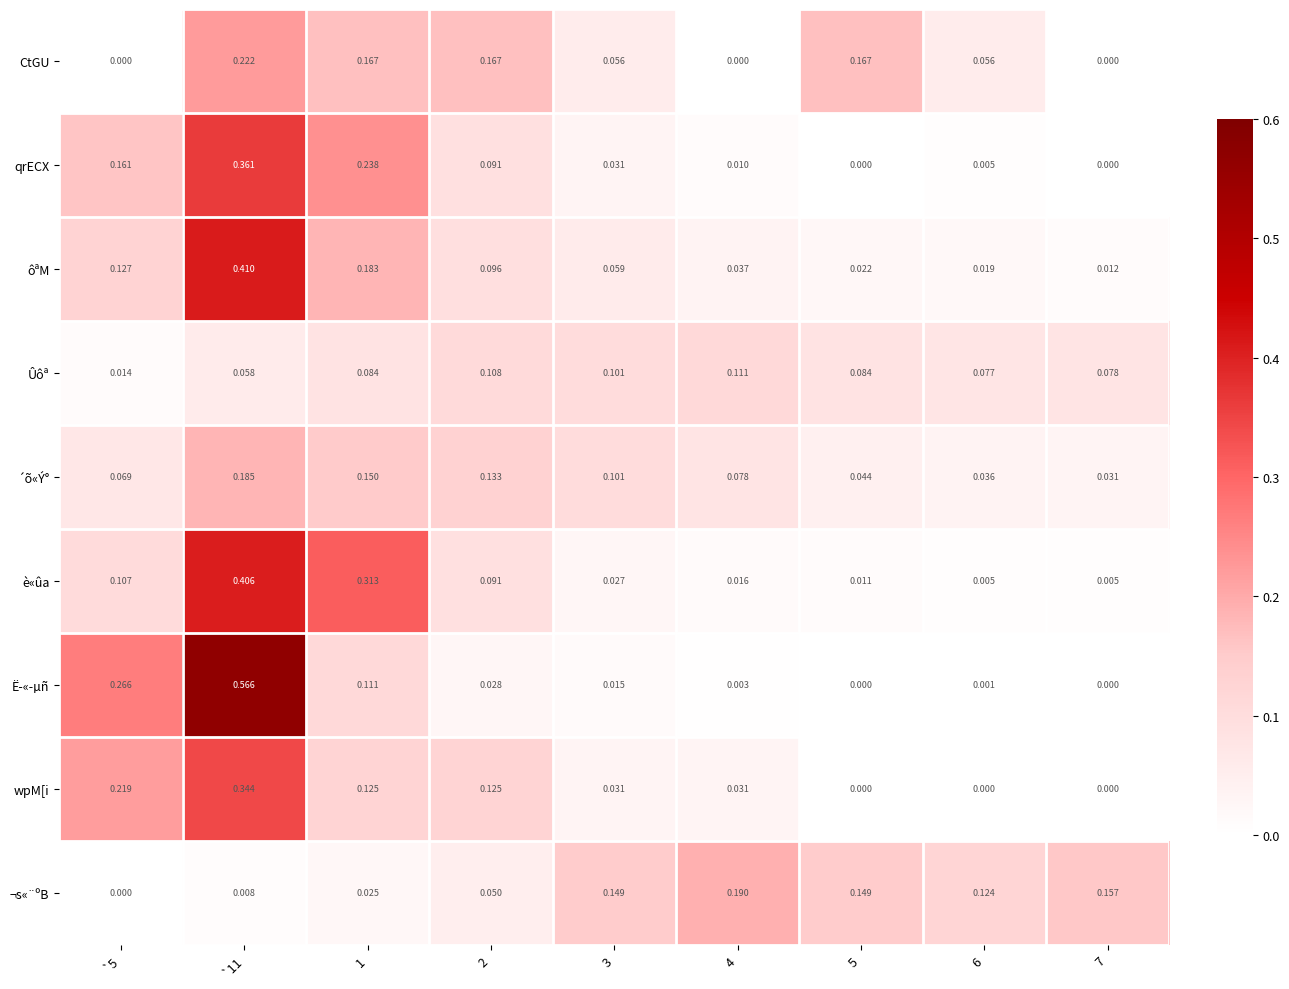

List the series in order of their peak value, lowest first.

Ûôª, ´õ«Ý°, ¬s«¨ºB, CtGU, wpM[i, qrECX, è«ûa, ôªM, Ë­«­µñ